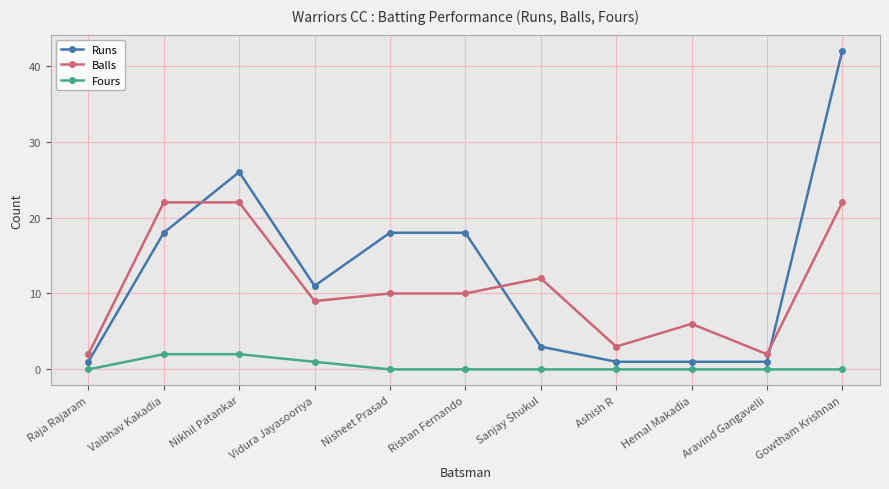

What is the spread (max minus min) of values at Nikhil Patankar?

24